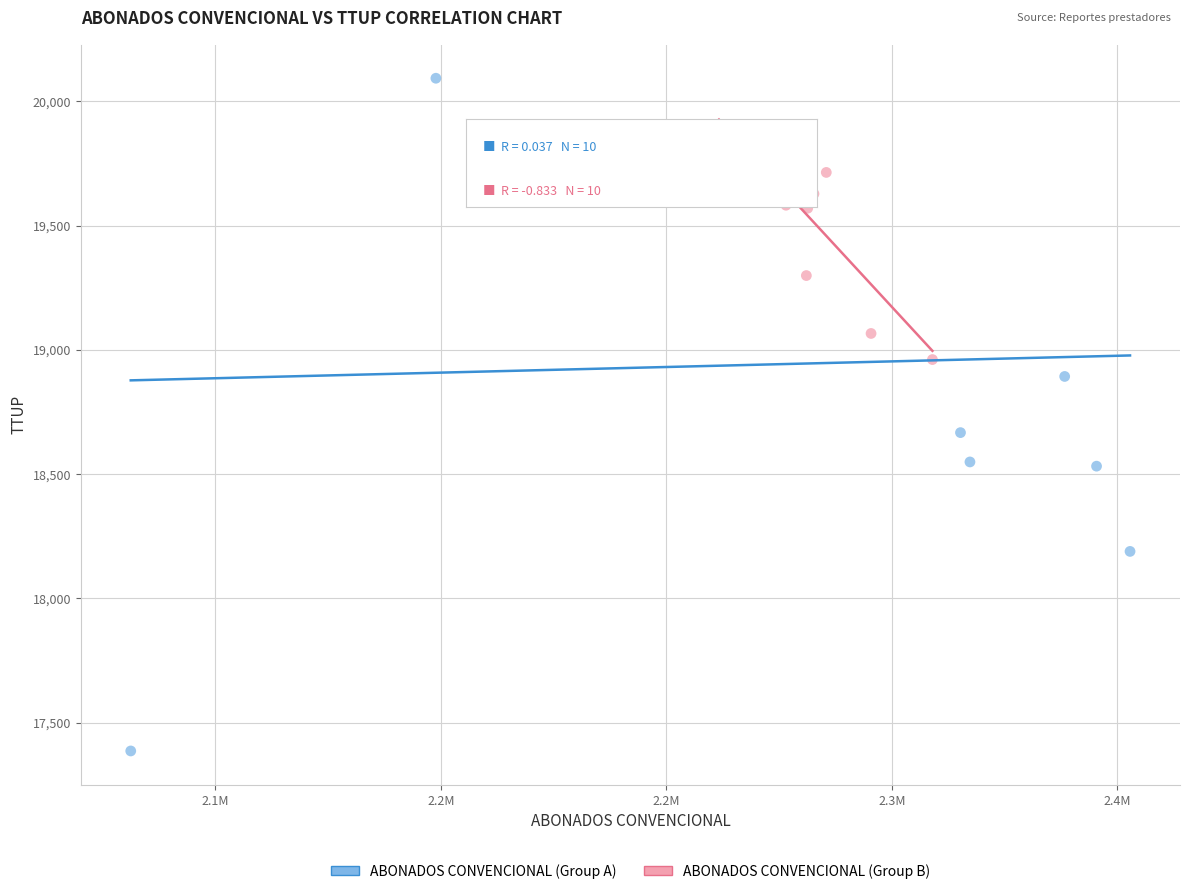

What are all the series names shown in the legend?

ABONADOS CONVENCIONAL (Group A), ABONADOS CONVENCIONAL (Group B)